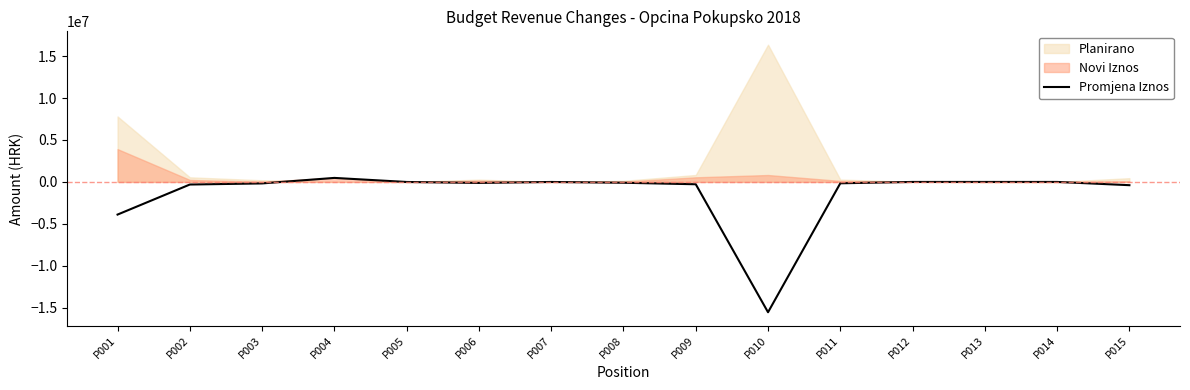

Where is the data nearest to the value -7525000?

P001